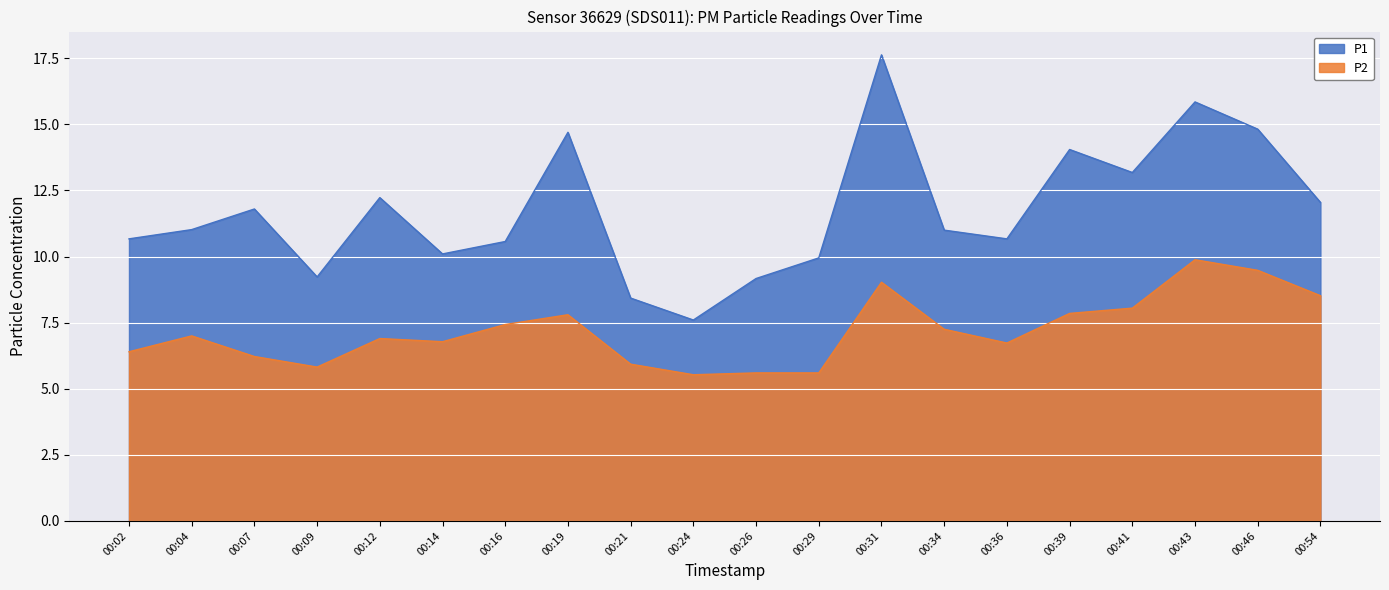

List the series in order of their overall mean, highest first.

P1, P2